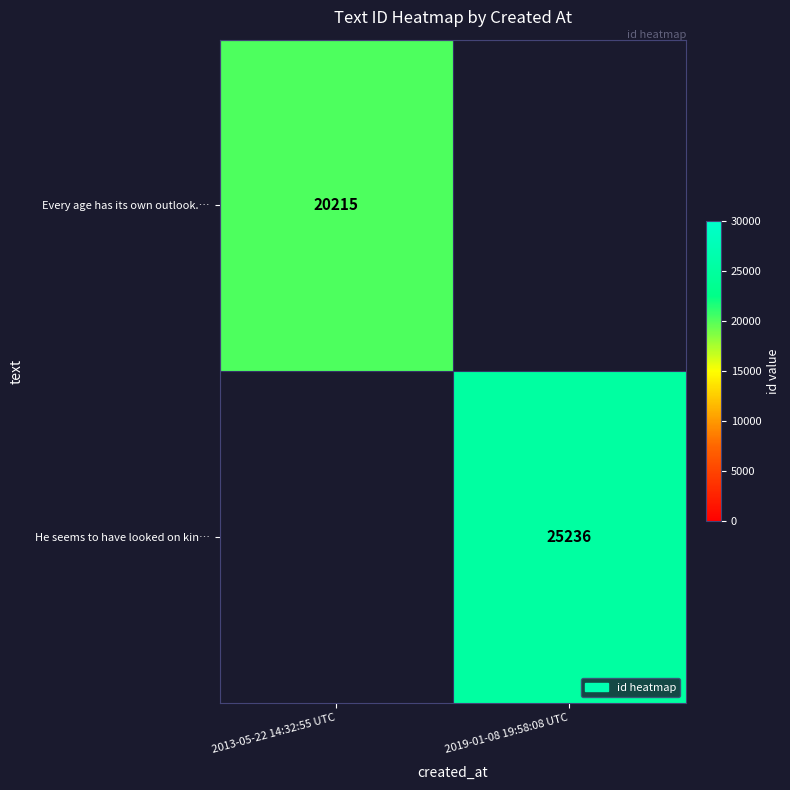

The value of He seems to have looked on kin… at 2019-01-08 19:58:08 UTC is 25236. True or false?

True